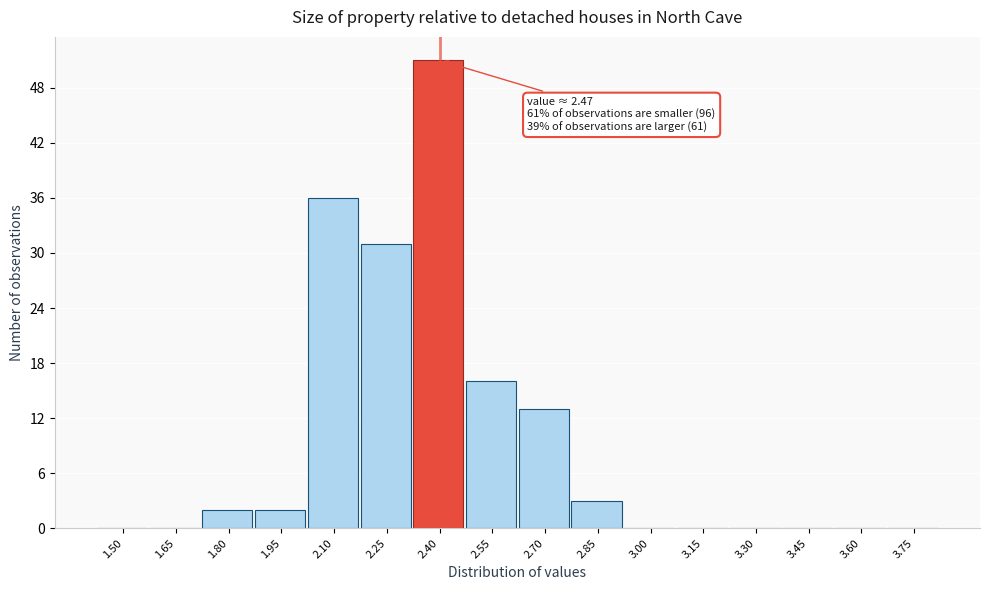

Reading right to left, transcribe all the data shown in this chart.

3.75=0	3.60=0	3.45=0	3.30=0	3.15=0	3.00=0	2.85=3	2.70=13	2.55=16	2.40=51	2.25=31	2.10=36	1.95=2	1.80=2	1.65=0	1.50=0